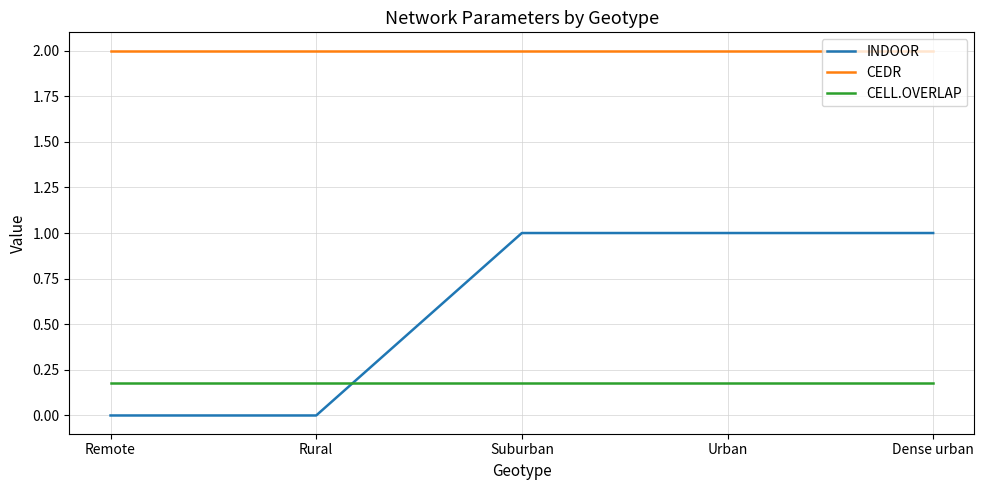

What position from the left is Dense urban?

5